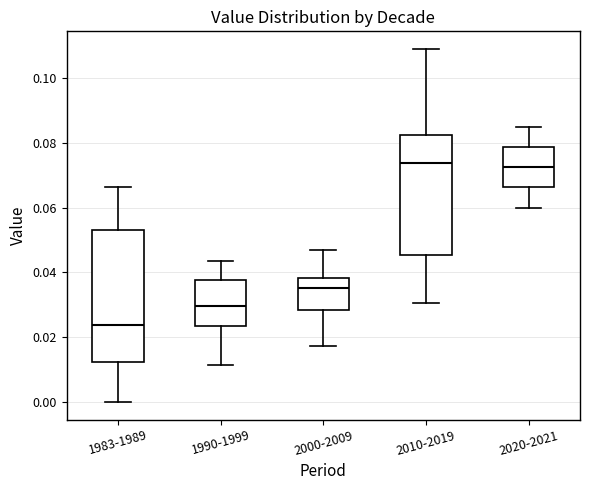

Where is the upper edge of the box for 2000-2009 on the y-axis? The values are not printed on the chart, so give them approximately, as read against the axis.

0.038